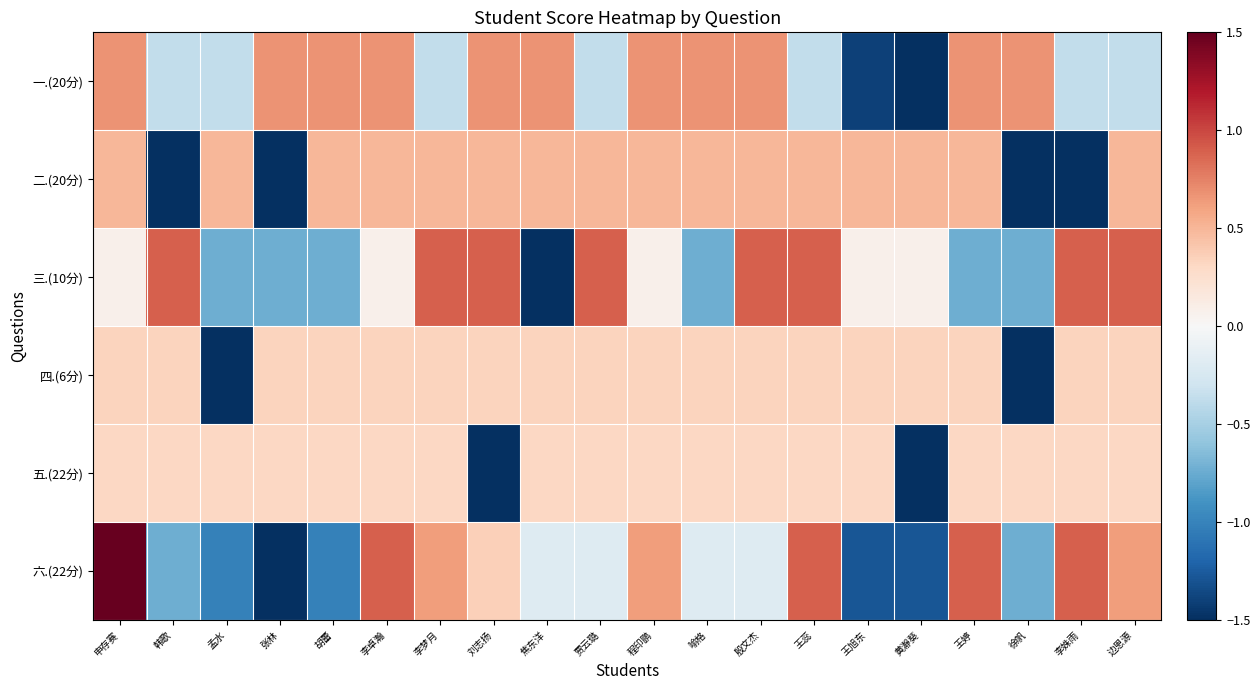

Reading left to right, list all the values displayed in this chart.

一.(20分): 申存赛=0.7	韩歌=-0.4	孟水=-0.4	张林=0.7	胡蕾=0.7	李卓瀚=0.7	李梦月=-0.4	刘志扬=0.7	焦东洋=0.7	贾云璐=-0.4	程印鹏=0.7	喻格=0.7	殷文杰=0.7	王蕊=-0.4	王旭东=-1.4	黄瀞葵=-3.5	王婷=0.7	徐帆=0.7	李姝雨=-0.4	边恩源=-0.4
二.(20分): 申存赛=0.5	韩歌=-2.0	孟水=0.5	张林=-2.0	胡蕾=0.5	李卓瀚=0.5	李梦月=0.5	刘志扬=0.5	焦东洋=0.5	贾云璐=0.5	程印鹏=0.5	喻格=0.5	殷文杰=0.5	王蕊=0.5	王旭东=0.5	黄瀞葵=0.5	王婷=0.5	徐帆=-2.0	李姝雨=-2.0	边恩源=0.5
三.(10分): 申存赛=0.1	韩歌=0.9	孟水=-0.7	张林=-0.7	胡蕾=-0.7	李卓瀚=0.1	李梦月=0.9	刘志扬=0.9	焦东洋=-3.2	贾云璐=0.9	程印鹏=0.1	喻格=-0.7	殷文杰=0.9	王蕊=0.9	王旭东=0.1	黄瀞葵=0.1	王婷=-0.7	徐帆=-0.7	李姝雨=0.9	边恩源=0.9
四.(6分): 申存赛=0.3	韩歌=0.3	孟水=-3.0	张林=0.3	胡蕾=0.3	李卓瀚=0.3	李梦月=0.3	刘志扬=0.3	焦东洋=0.3	贾云璐=0.3	程印鹏=0.3	喻格=0.3	殷文杰=0.3	王蕊=0.3	王旭东=0.3	黄瀞葵=0.3	王婷=0.3	徐帆=-3.0	李姝雨=0.3	边恩源=0.3
五.(22分): 申存赛=0.3	韩歌=0.3	孟水=0.3	张林=0.3	胡蕾=0.3	李卓瀚=0.3	李梦月=0.3	刘志扬=-1.8	焦东洋=0.3	贾云璐=0.3	程印鹏=0.3	喻格=0.3	殷文杰=0.3	王蕊=0.3	王旭东=0.3	黄瀞葵=-3.9	王婷=0.3	徐帆=0.3	李姝雨=0.3	边恩源=0.3
六.(22分): 申存赛=2.5	韩歌=-0.7	孟水=-1.0	张林=-1.6	胡蕾=-1.0	李卓瀚=0.9	李梦月=0.6	刘志扬=0.4	焦东洋=-0.2	贾云璐=-0.2	程印鹏=0.6	喻格=-0.2	殷文杰=-0.2	王蕊=0.9	王旭东=-1.3	黄瀞葵=-1.3	王婷=0.9	徐帆=-0.7	李姝雨=0.9	边恩源=0.6